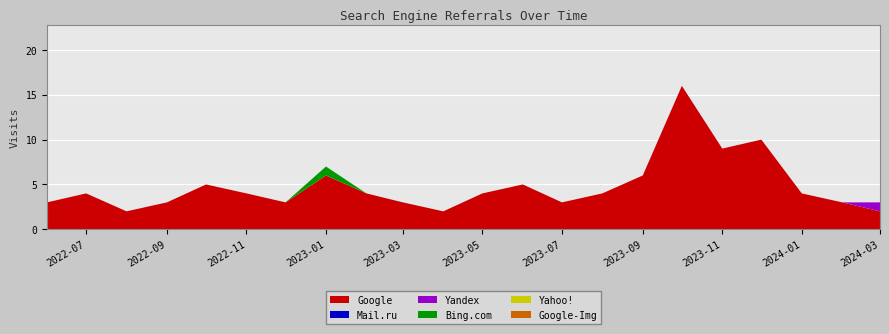

Reading left to right, extract all data points from this chart.

Google: 2022-06-01=3	2022-07-01=4	2022-08-01=2	2022-09-01=3	2022-10-01=5	2022-11-01=4	2022-12-01=3	2023-01-01=6	2023-02-01=4	2023-03-01=3	2023-04-01=2	2023-05-01=4	2023-06-01=5	2023-07-01=3	2023-08-01=4	2023-09-01=6	2023-10-01=16	2023-11-01=9	2023-12-01=10	2024-01-01=4	2024-02-01=3	2024-03-01=2
Mail.ru: 2022-06-01=0	2022-07-01=0	2022-08-01=0	2022-09-01=0	2022-10-01=0	2022-11-01=0	2022-12-01=0	2023-01-01=0	2023-02-01=0	2023-03-01=0	2023-04-01=0	2023-05-01=0	2023-06-01=0	2023-07-01=0	2023-08-01=0	2023-09-01=0	2023-10-01=0	2023-11-01=0	2023-12-01=0	2024-01-01=0	2024-02-01=0	2024-03-01=0
Yandex: 2022-06-01=0	2022-07-01=0	2022-08-01=0	2022-09-01=0	2022-10-01=0	2022-11-01=0	2022-12-01=0	2023-01-01=0	2023-02-01=0	2023-03-01=0	2023-04-01=0	2023-05-01=0	2023-06-01=0	2023-07-01=0	2023-08-01=0	2023-09-01=0	2023-10-01=0	2023-11-01=0	2023-12-01=0	2024-01-01=0	2024-02-01=0	2024-03-01=1
Bing.com: 2022-06-01=0	2022-07-01=0	2022-08-01=0	2022-09-01=0	2022-10-01=0	2022-11-01=0	2022-12-01=0	2023-01-01=1	2023-02-01=0	2023-03-01=0	2023-04-01=0	2023-05-01=0	2023-06-01=0	2023-07-01=0	2023-08-01=0	2023-09-01=0	2023-10-01=0	2023-11-01=0	2023-12-01=0	2024-01-01=0	2024-02-01=0	2024-03-01=0
Yahoo!: 2022-06-01=0	2022-07-01=0	2022-08-01=0	2022-09-01=0	2022-10-01=0	2022-11-01=0	2022-12-01=0	2023-01-01=0	2023-02-01=0	2023-03-01=0	2023-04-01=0	2023-05-01=0	2023-06-01=0	2023-07-01=0	2023-08-01=0	2023-09-01=0	2023-10-01=0	2023-11-01=0	2023-12-01=0	2024-01-01=0	2024-02-01=0	2024-03-01=0
Google-Img: 2022-06-01=0	2022-07-01=0	2022-08-01=0	2022-09-01=0	2022-10-01=0	2022-11-01=0	2022-12-01=0	2023-01-01=0	2023-02-01=0	2023-03-01=0	2023-04-01=0	2023-05-01=0	2023-06-01=0	2023-07-01=0	2023-08-01=0	2023-09-01=0	2023-10-01=0	2023-11-01=0	2023-12-01=0	2024-01-01=0	2024-02-01=0	2024-03-01=0